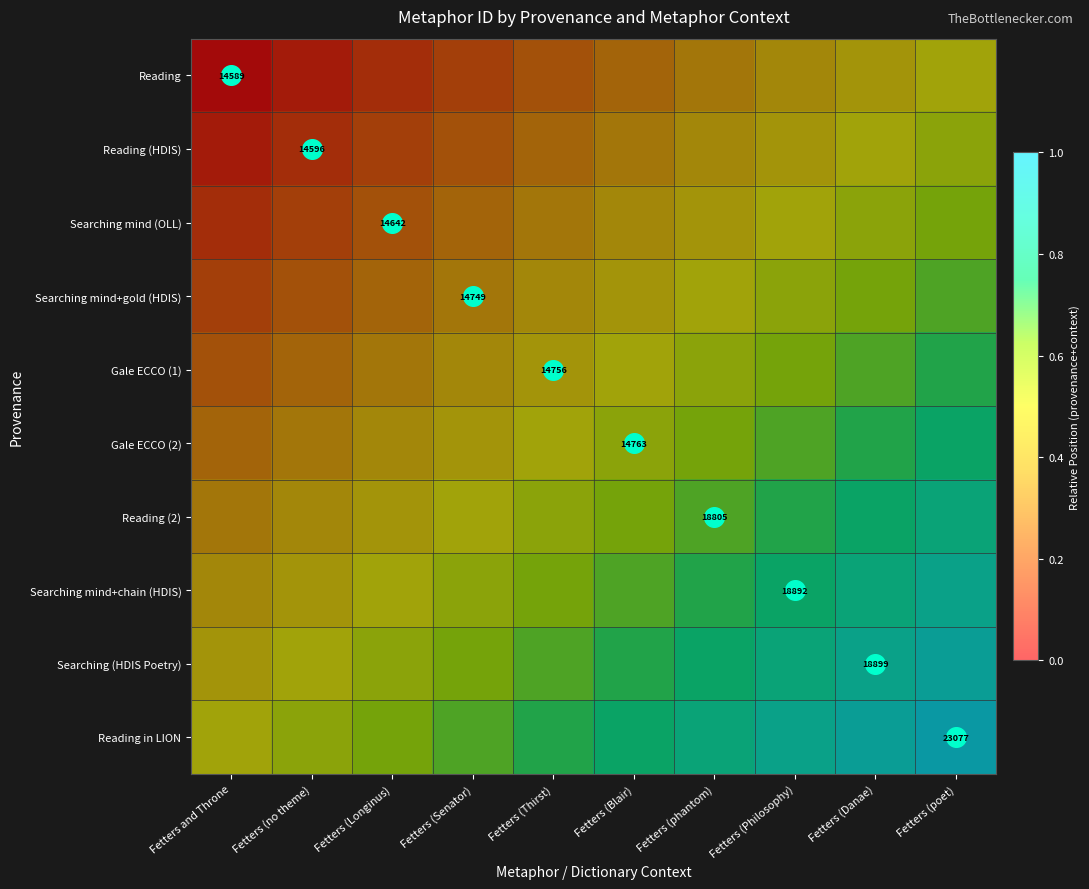

True or false: Searching (HDIS Poetry) has a value of 1.2 at Fetters (Danae).

False